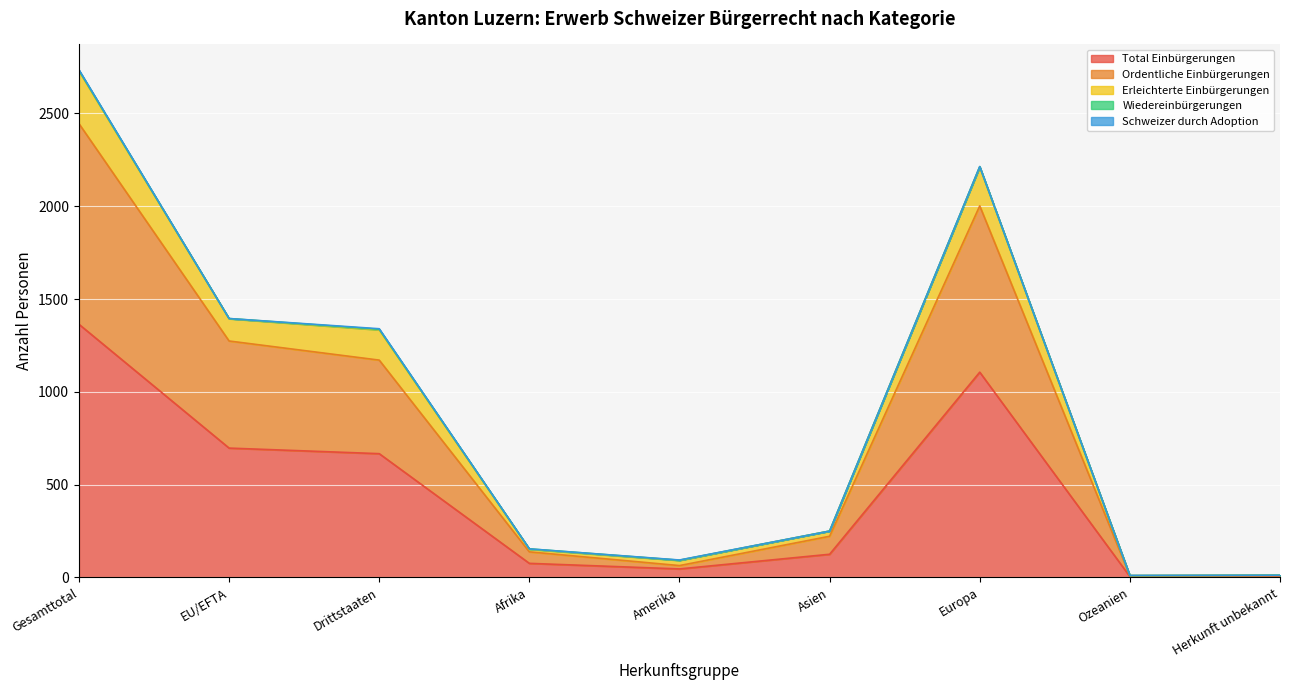

The value of Total Einbürgerungen at Herkunft unbekannt is 6. True or false?

True